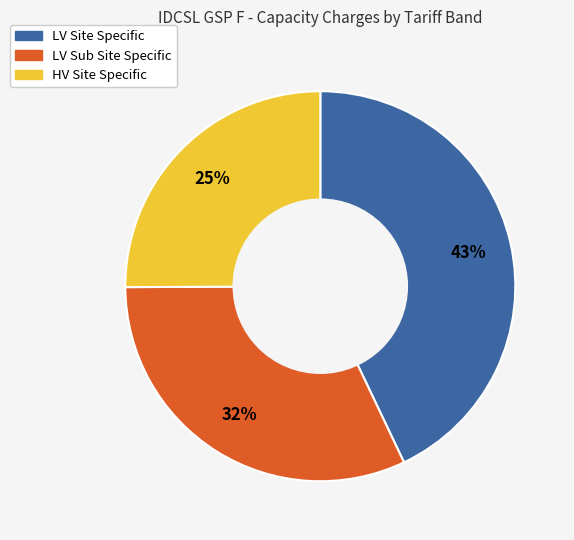

Is there any slice that represents more than half of the pie?

No